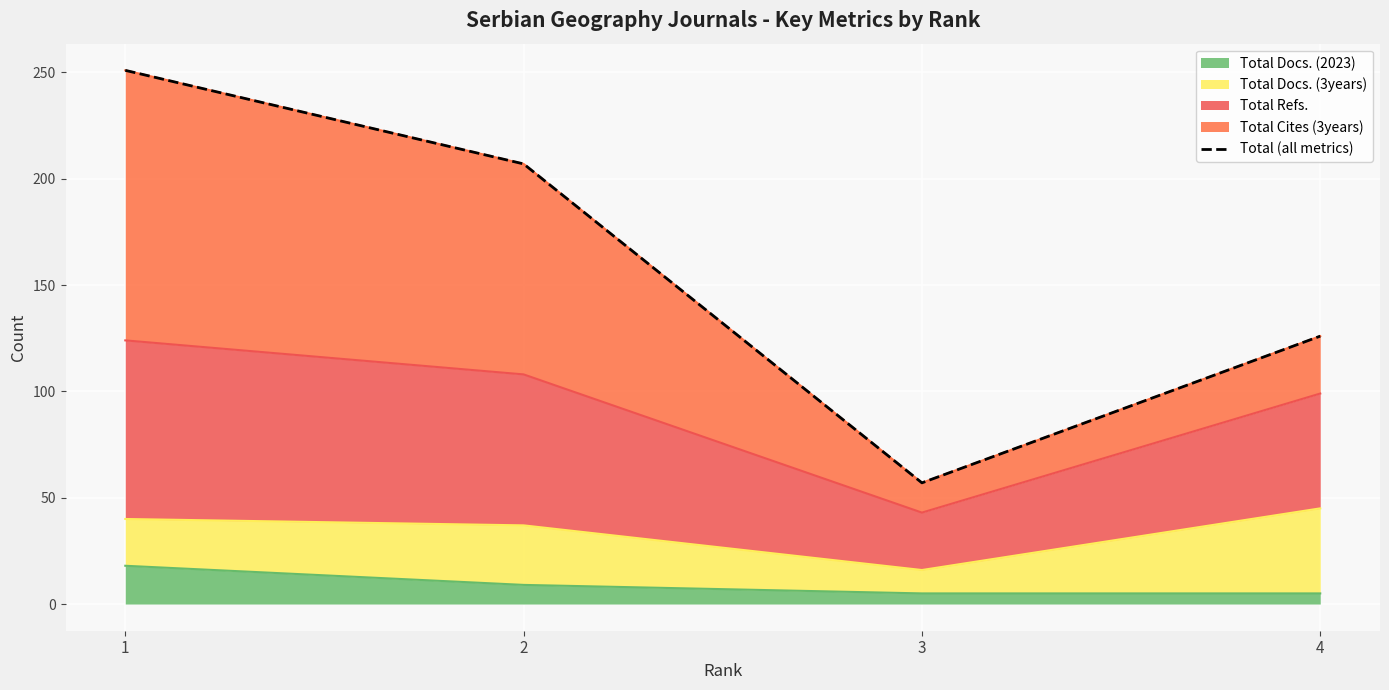

What is the sum of the values at 3 and 2?

264